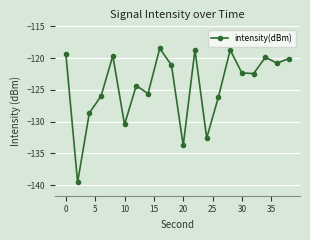

How many lines are shown in the chart?

1